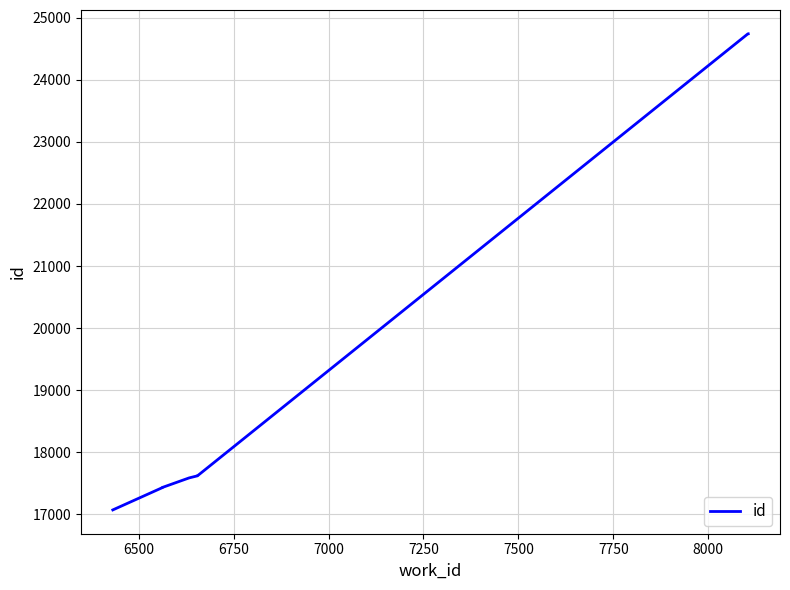

What is the average value?

18928